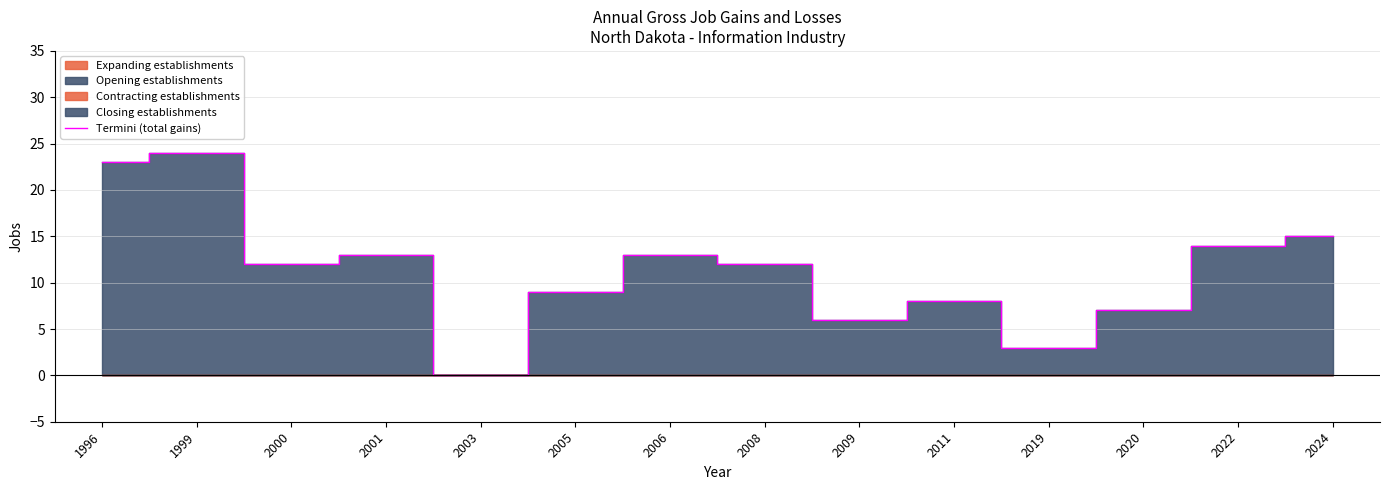

Where is the first local minimum?

2000